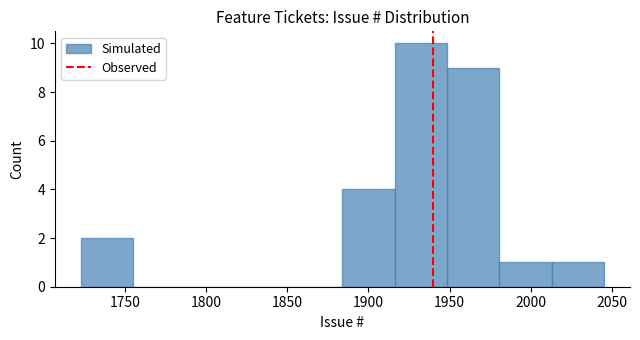

Reading left to right, transcribe this chart: for each bar, give the range it covers on the x-axis and its height. Neither the bar edges nor the heights are printed on the chart, so give them approximately, as read against the axes.

1725 to 1755: 2
1755 to 1785: 0
1785 to 1820: 0
1820 to 1850: 0
1850 to 1885: 0
1885 to 1915: 4
1915 to 1950: 10
1950 to 1980: 9
1980 to 2015: 1
2015 to 2045: 1